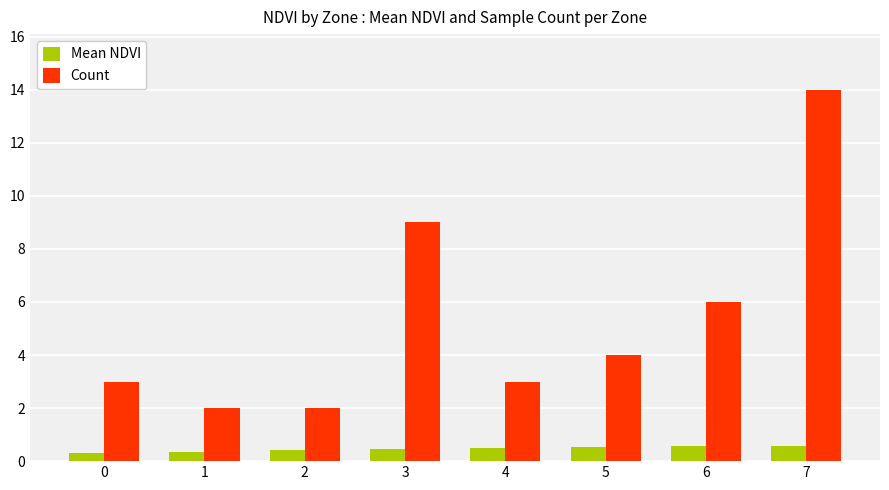

Is the value of Count at 0 greater than the value of Mean NDVI at 7?

Yes